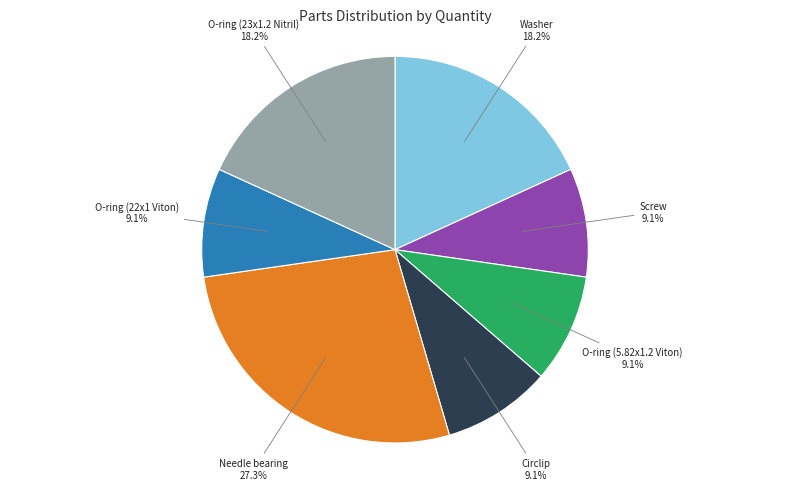

Does any single category account for the majority?

No